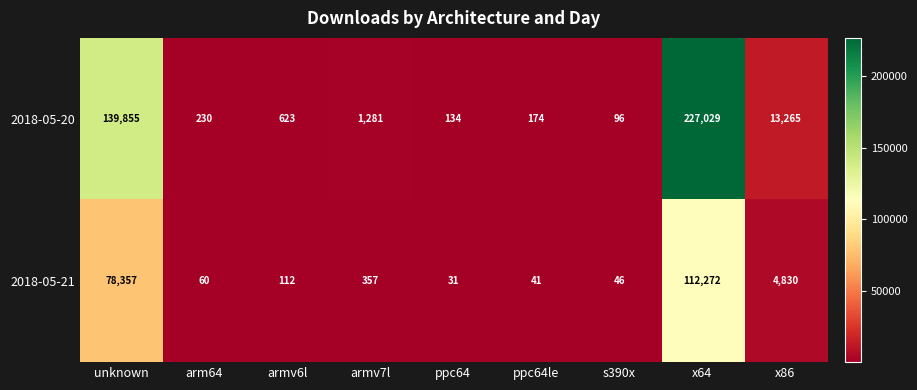

What is the minimum value shown in the chart?

31